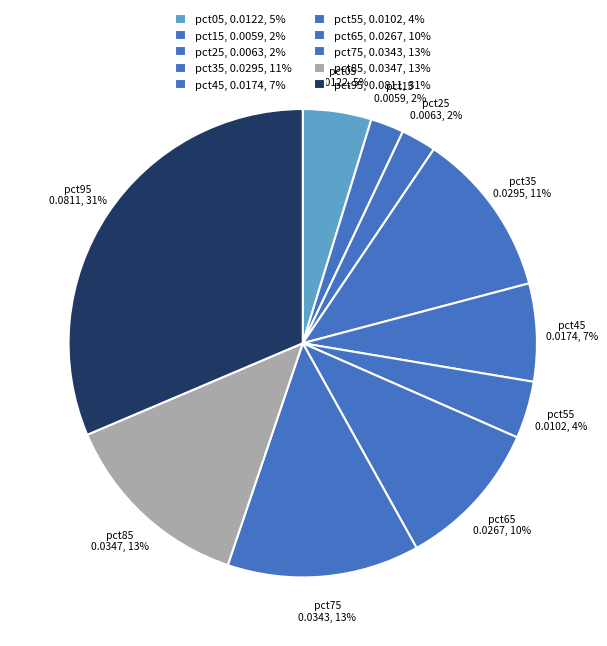

Which slice is the smallest?

pct15